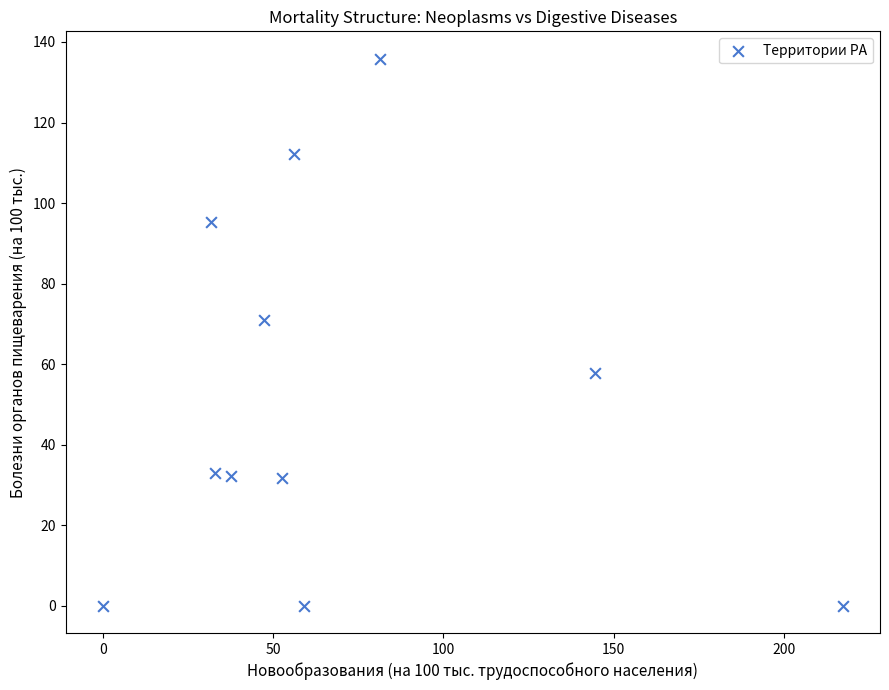

What is the average X value?

69.2